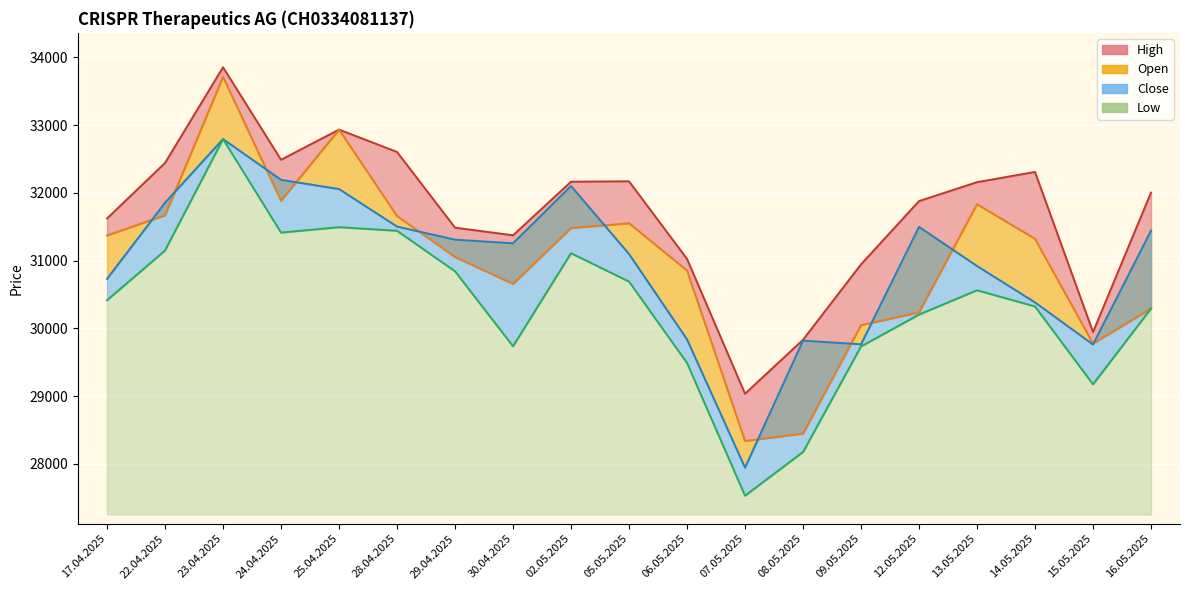

At which category does the chart reach its peak across all series?

23.04.2025